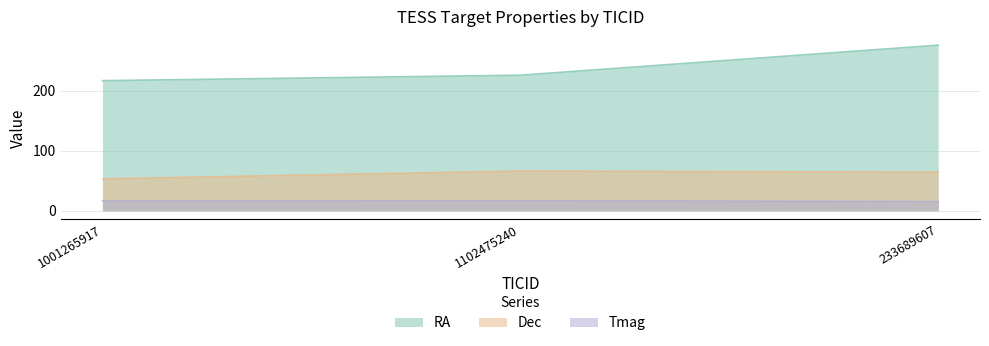

At which label does RA first exceed 225?

1102475240